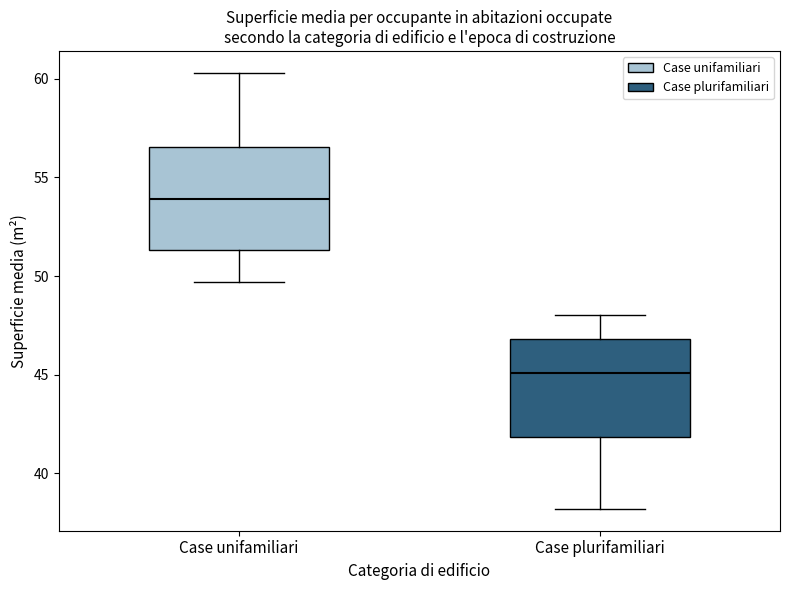

Where does the lower whisker of the box for Case plurifamiliari end on the y-axis? The values are not printed on the chart, so give them approximately, as read against the axis.

38.0